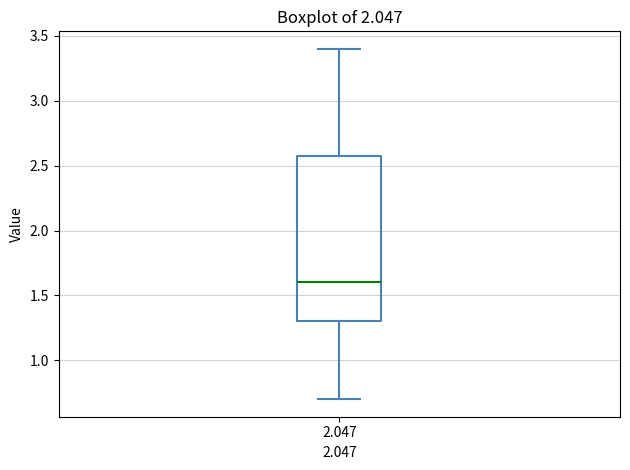

Transcribe this box plot: give where the median line is, the range the box spans, and where the two whiskers end, as read against the y-axis. The values are not printed on the chart, so give them approximately, as read against the axis.

median 1.6, box 1.3 to 2.6, whiskers 0.7 to 3.4